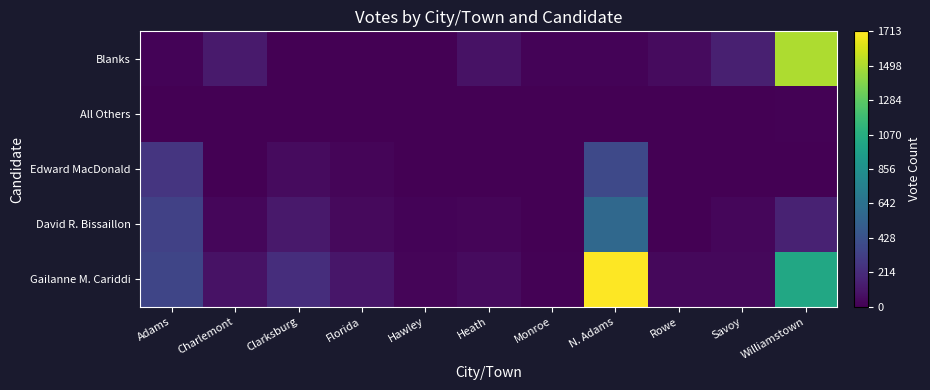

Which has a higher value, Florida or Rowe?

Florida